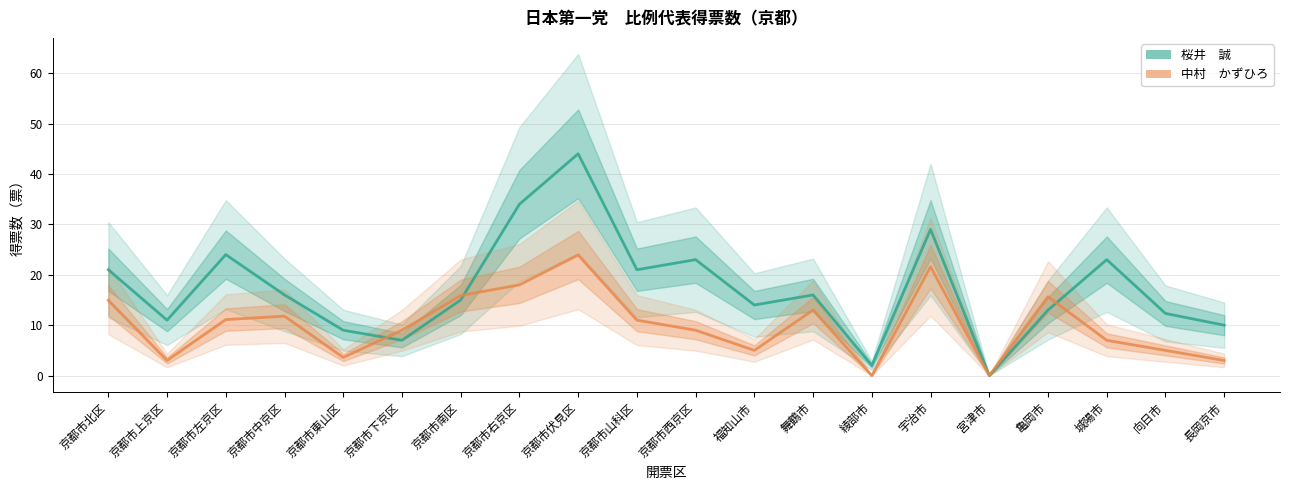

Which series has the largest range (max minus min)?

桜井　誠